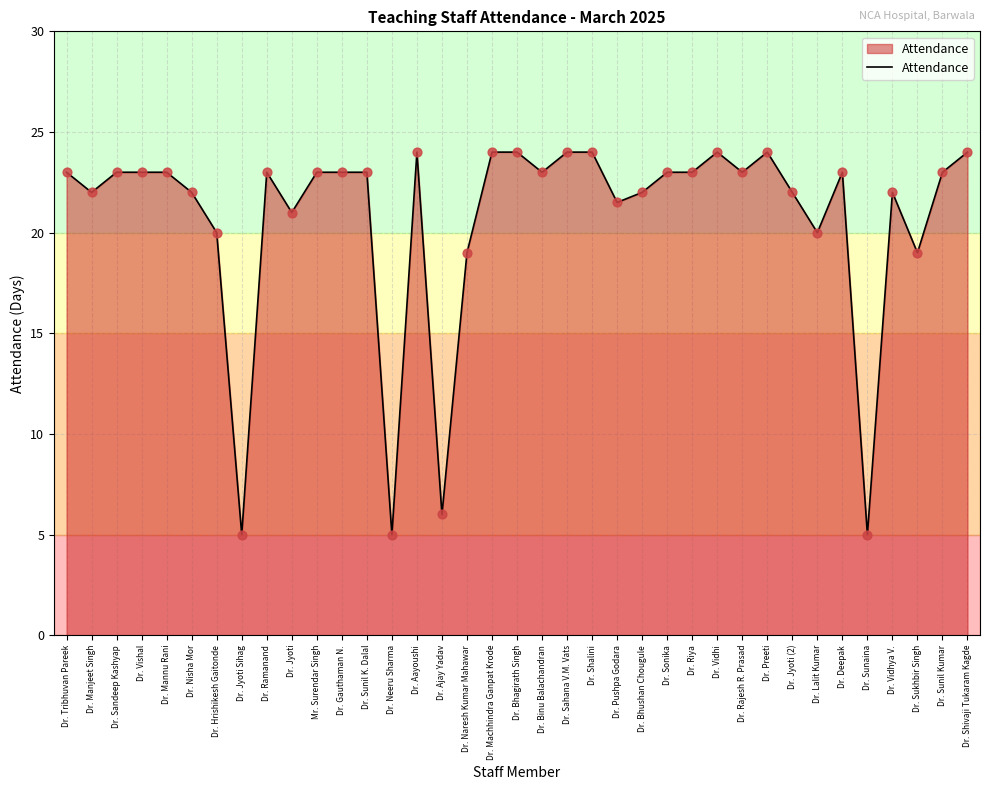

Between Dr. Jyoti (2) and Dr. Tribhuvan Pareek, which is larger?

Dr. Tribhuvan Pareek